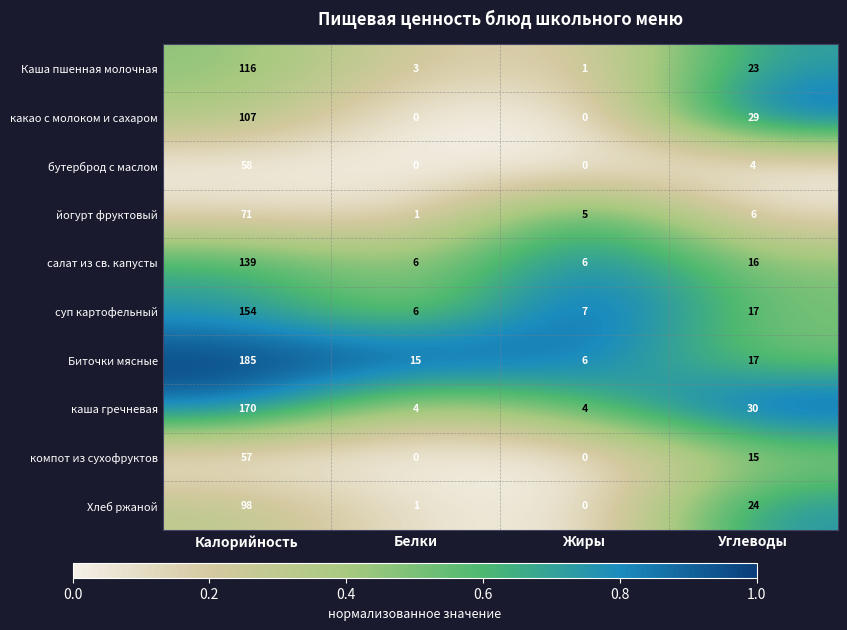

Which series has the largest total across all categories?

Биточки мясные